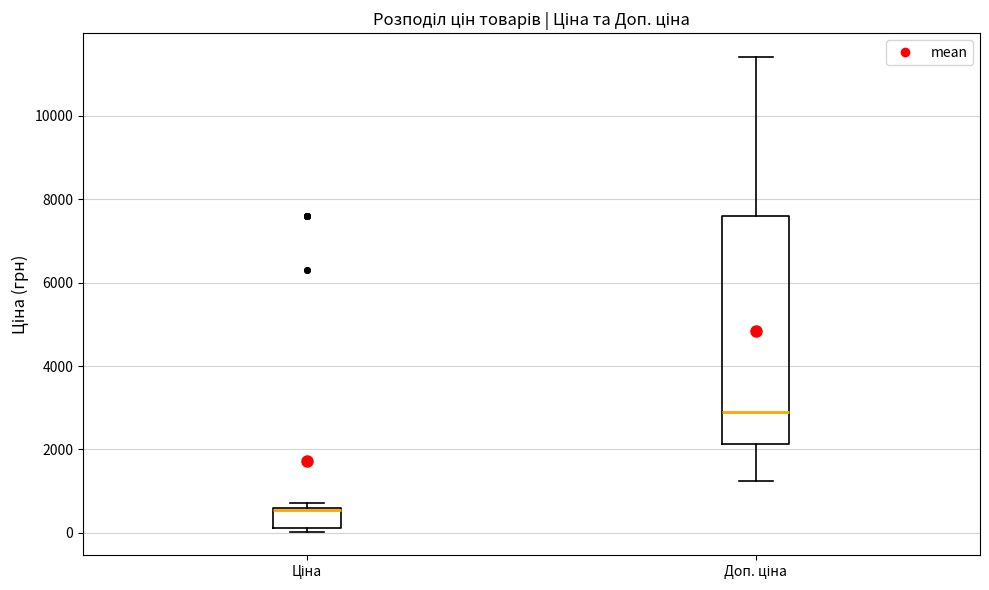

Which box has the lowest median line?

Ціна